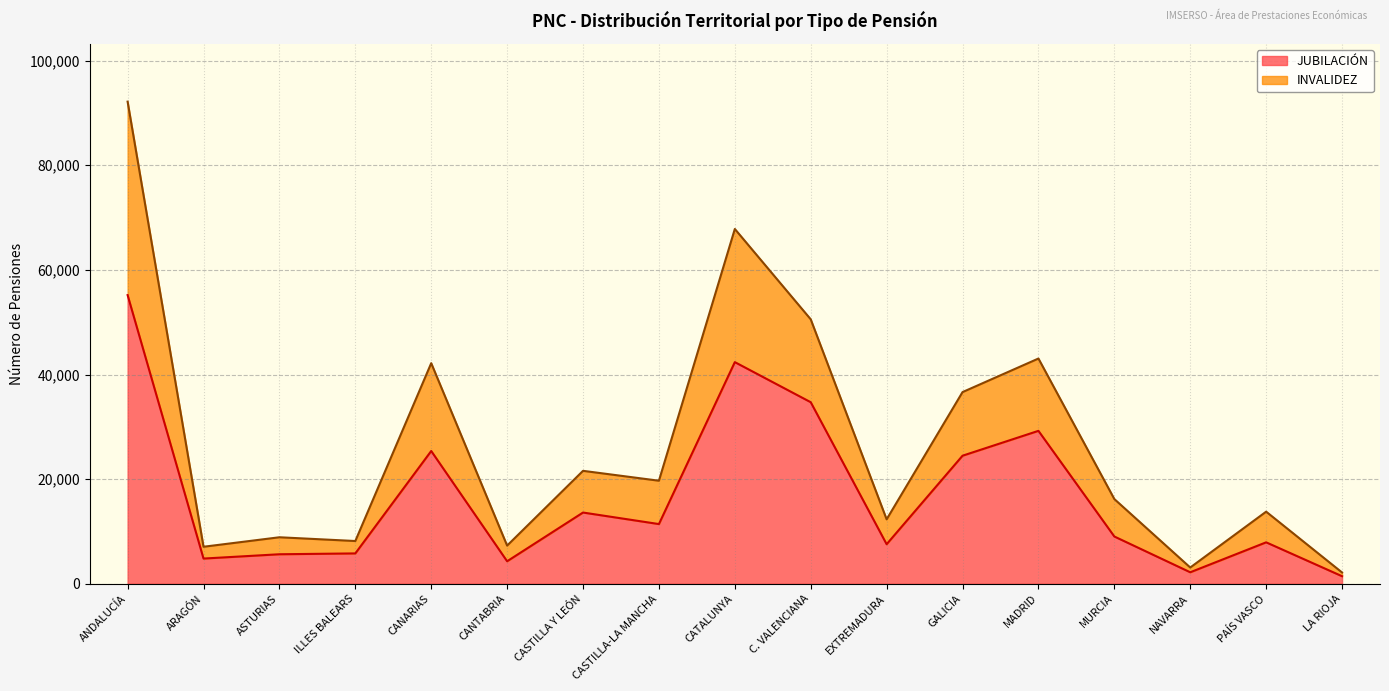

At which category is the sum across all series the highest?

ANDALUCÍA